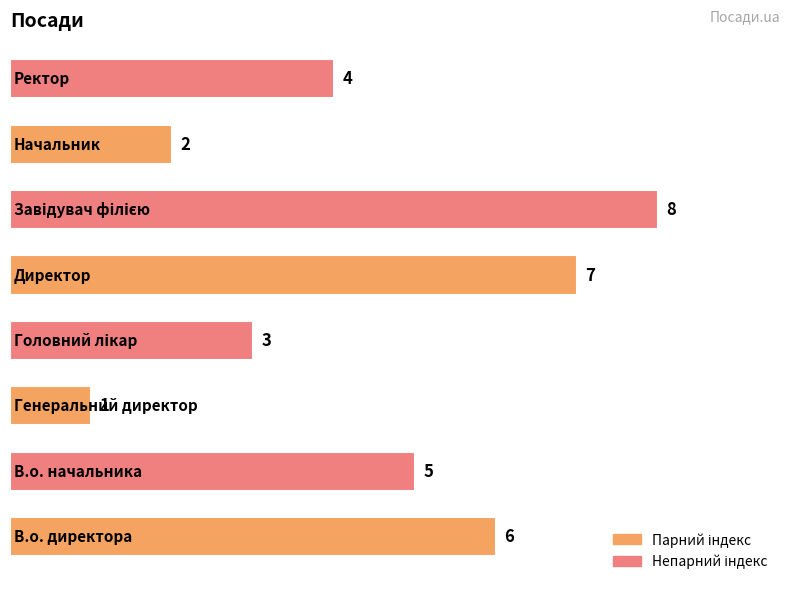

Does the chart contain stacked bars?

No